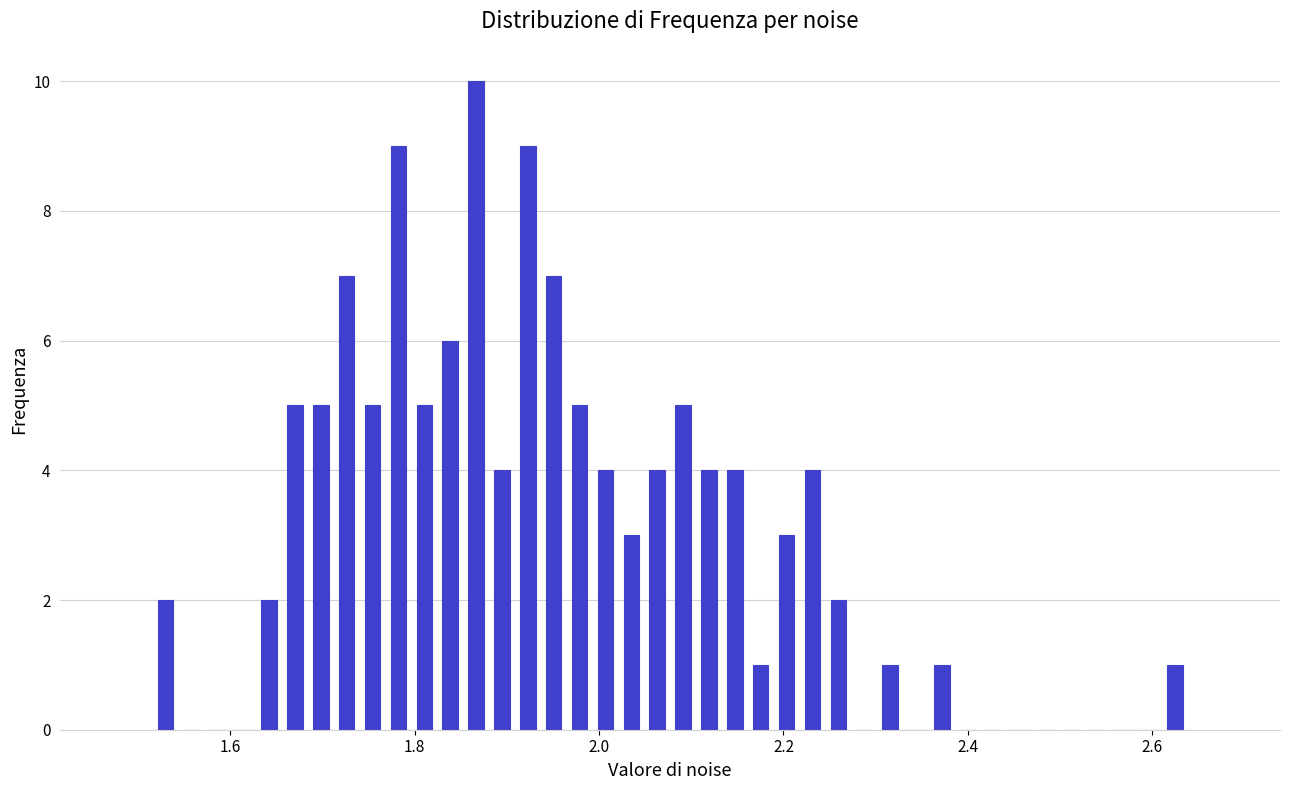

Read against the x-axis, roughly where is the centre of the tallest bar?

1.86